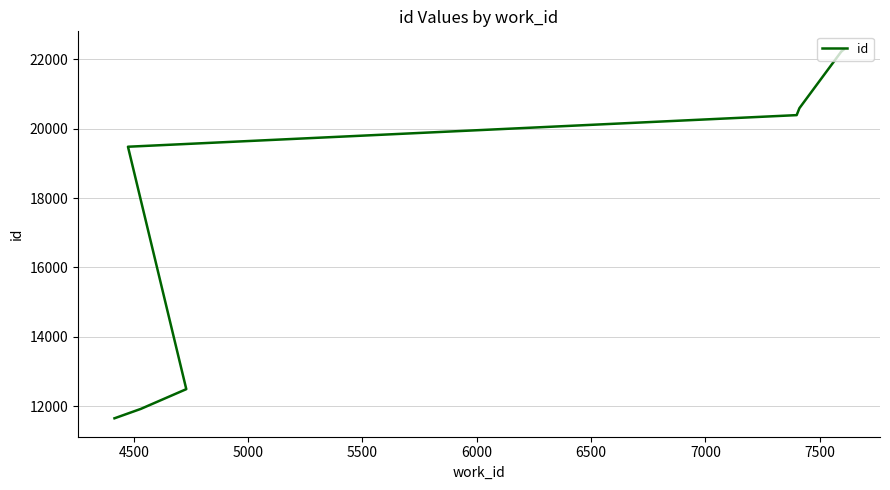

Reading left to right, list all the values displayed in this chart.

11651	11924	11930	12491	19478	20389	20589	22211	22217	22273